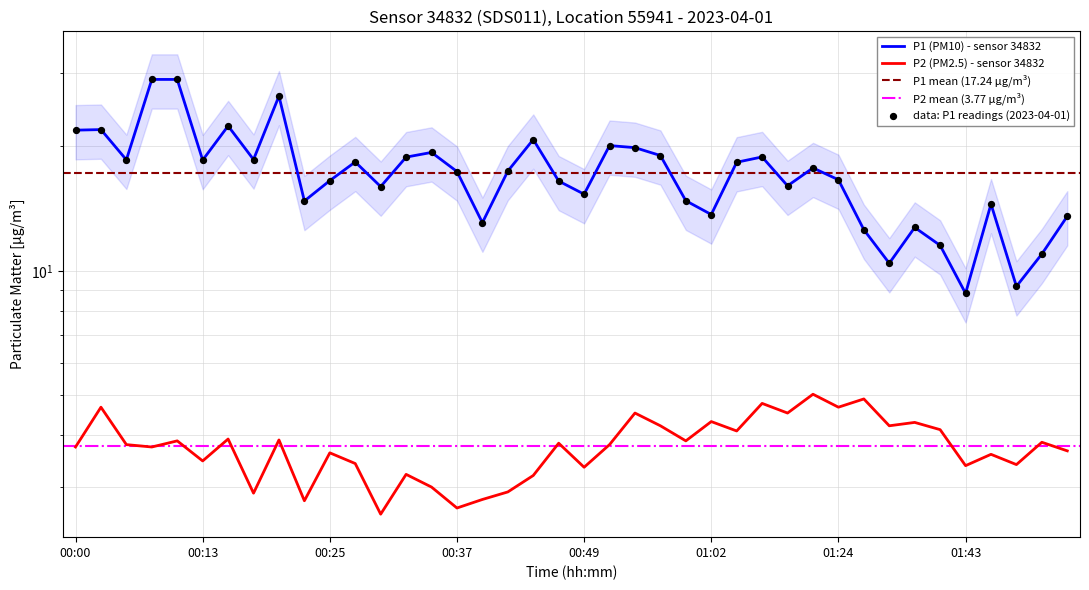

At which category is the sum across all series the highest?

00:10